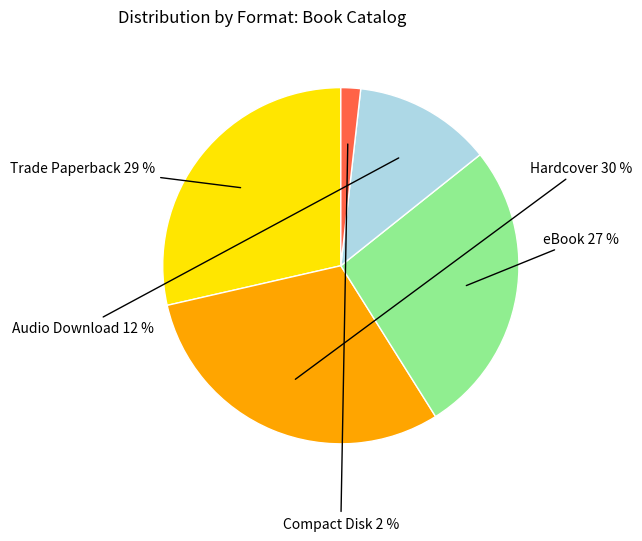

Between Trade Paperback and Compact Disk, which is larger?

Trade Paperback